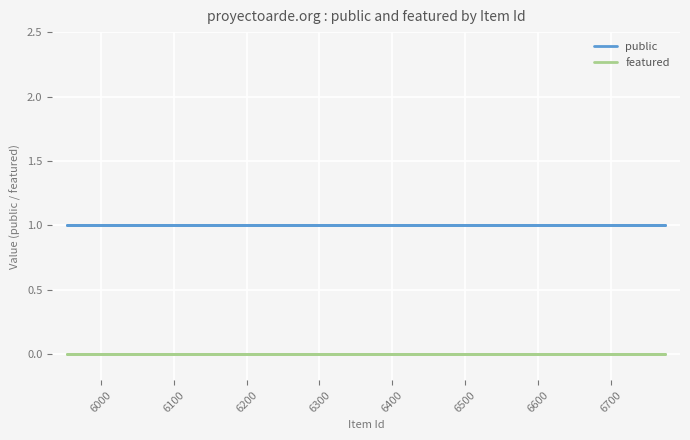

What is the spread (max minus min) of values at 6500?

1